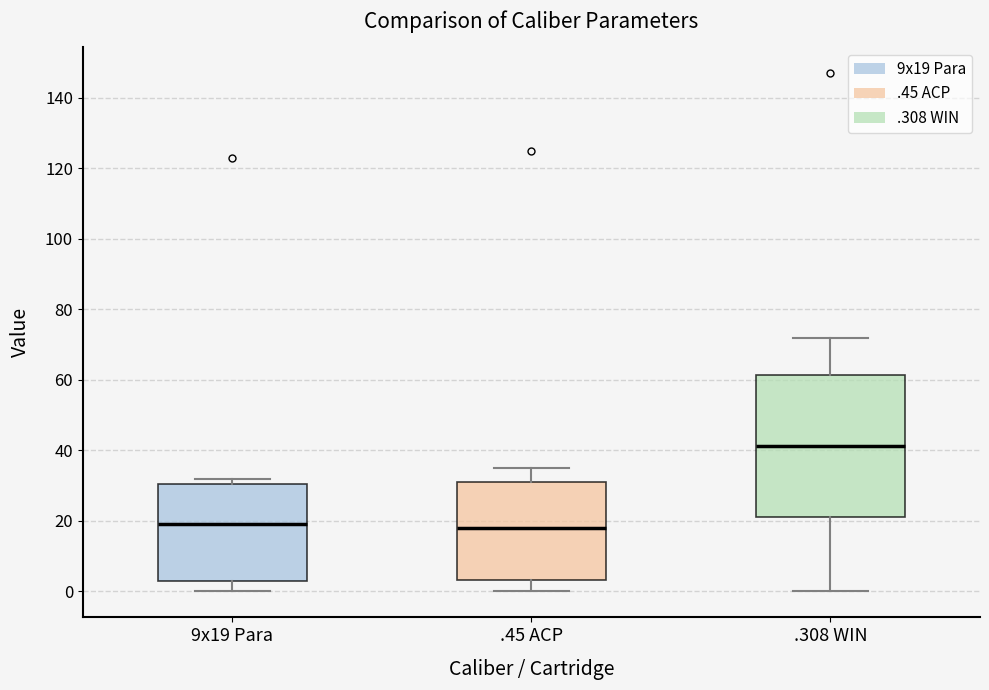

Which box is the tallest, from its lower edge to its upper edge?

.308 WIN